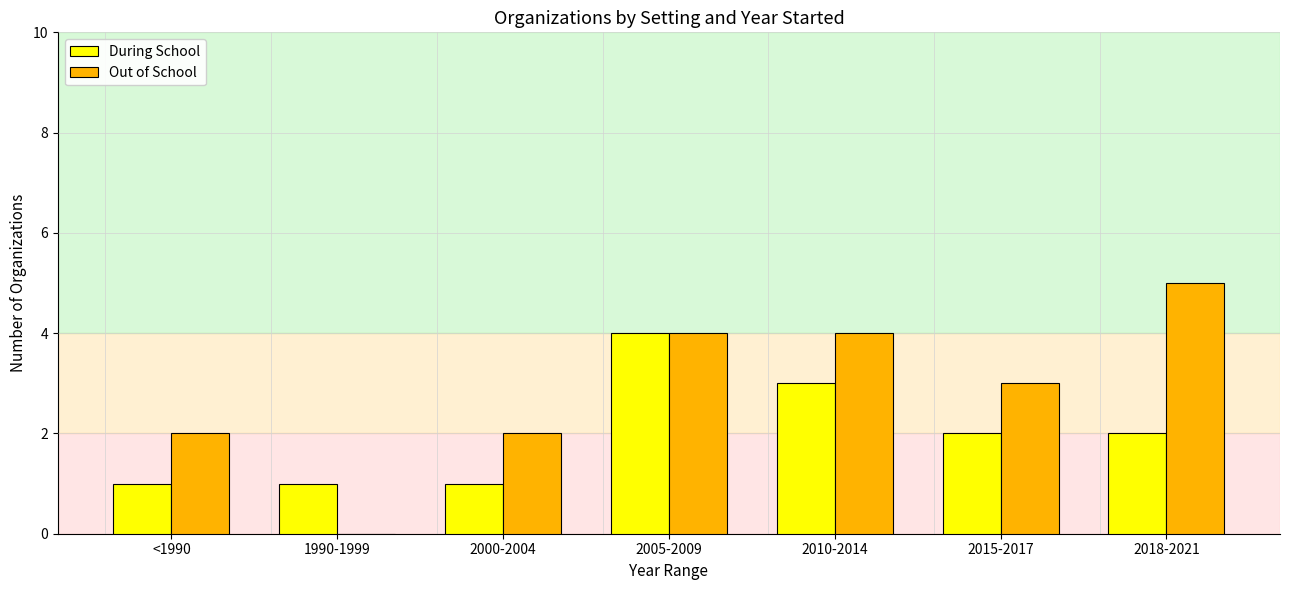

Reading left to right, extract all data points from this chart.

During School: <1990=1	1990-1999=1	2000-2004=1	2005-2009=4	2010-2014=3	2015-2017=2	2018-2021=2
Out of School: <1990=2	1990-1999=0	2000-2004=2	2005-2009=4	2010-2014=4	2015-2017=3	2018-2021=5